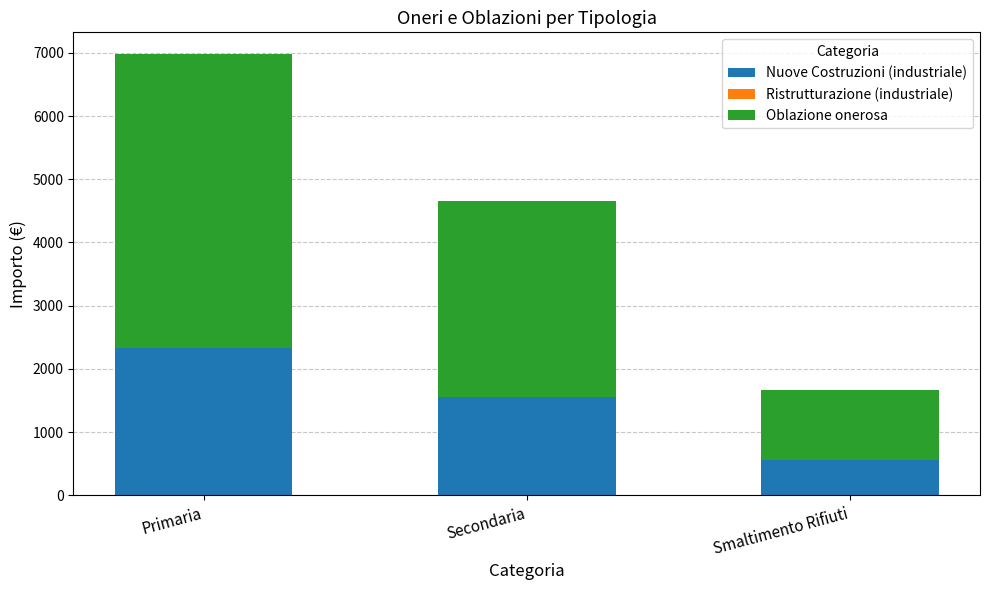

Where is Nuove Costruzioni (industriale) nearest to the value 1440?

Secondaria